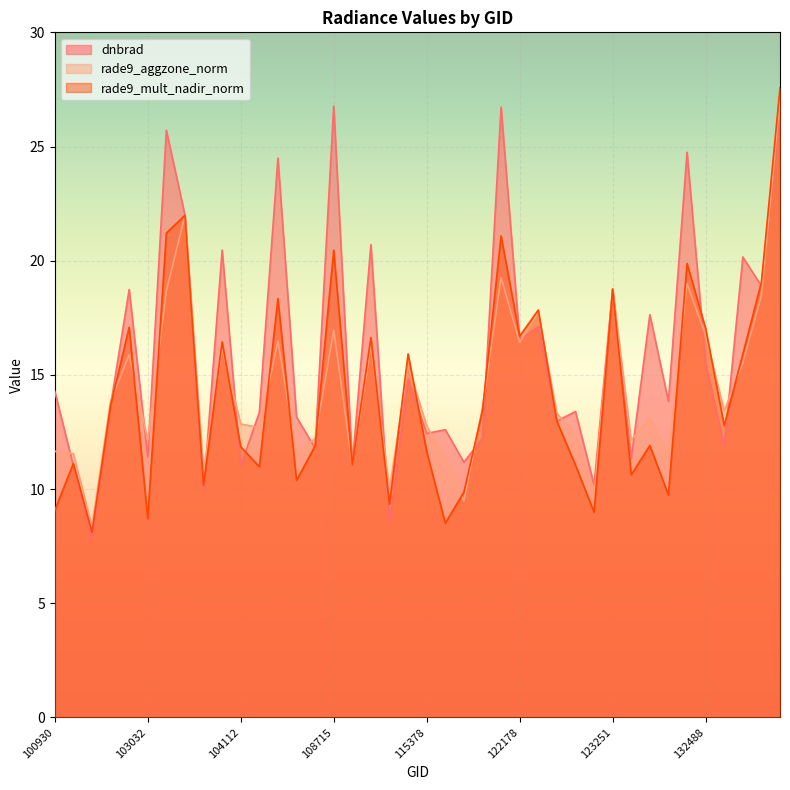

At how many categories does at least one series exceed 13?

27